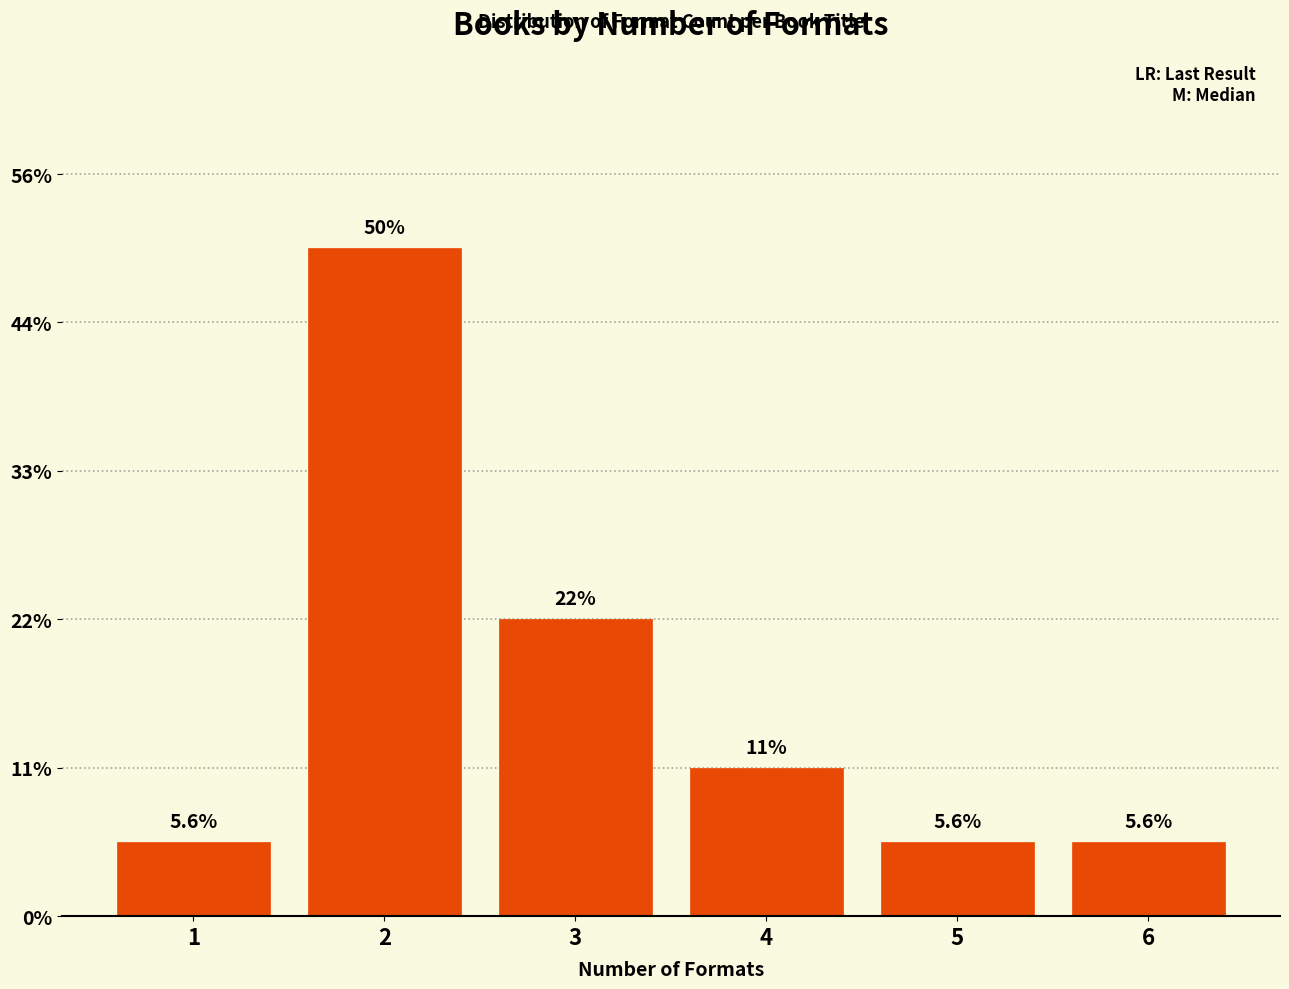

Are the bars horizontal?

No